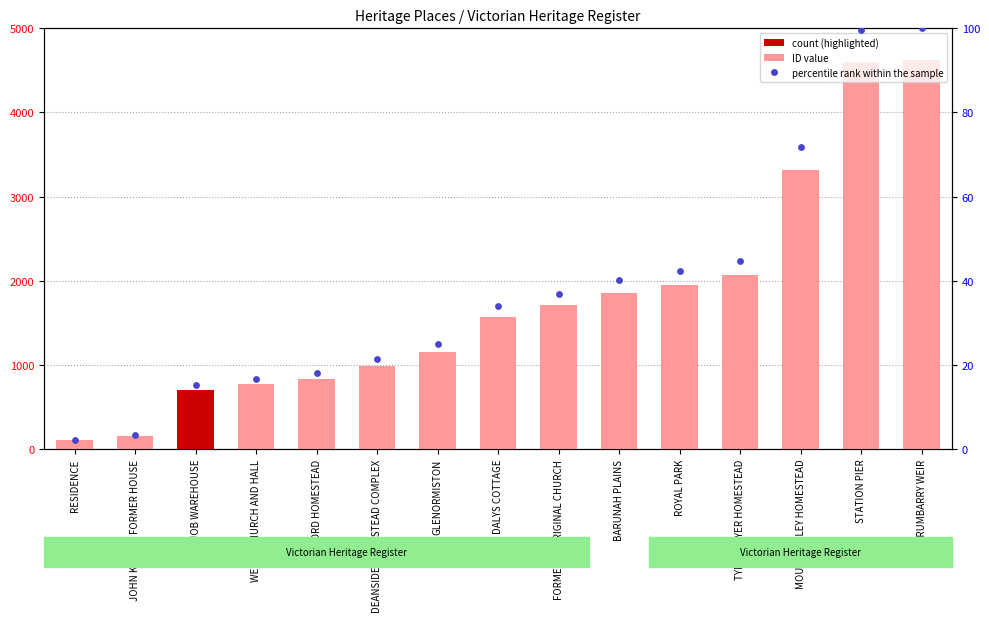

Which series has the widest spread of Y values?

ID